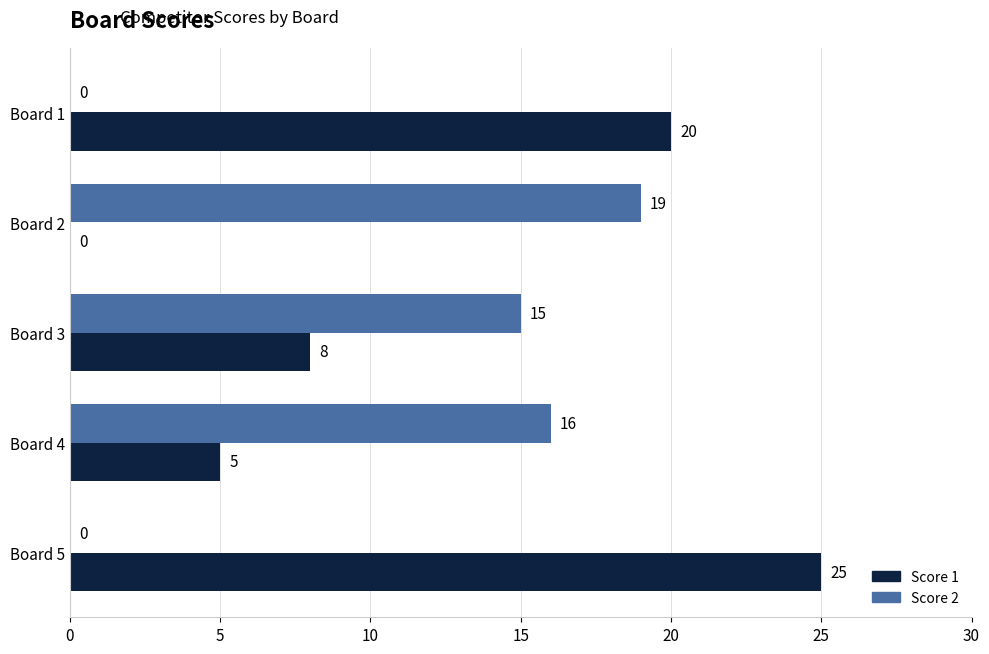

Read the Score 1 value at Board 1, to the nearest 10.

20